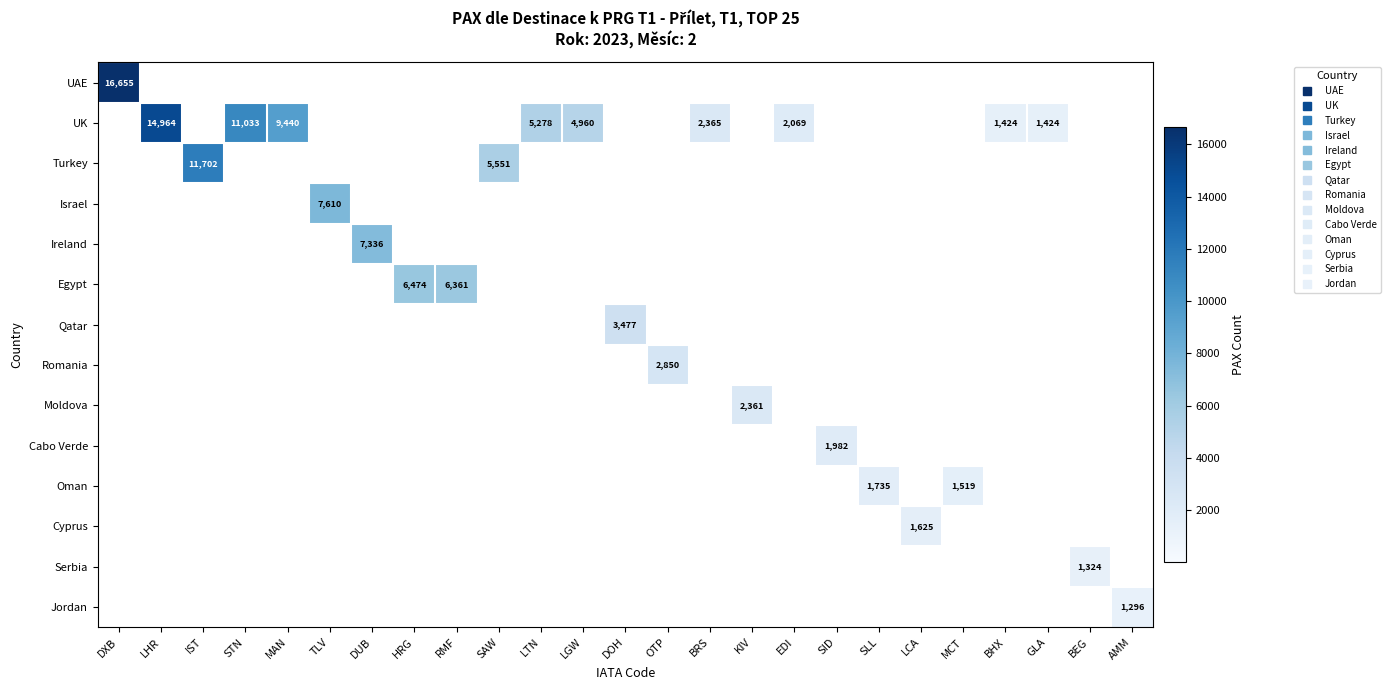

What is the difference between the highest and lowest values at LCA?

1625